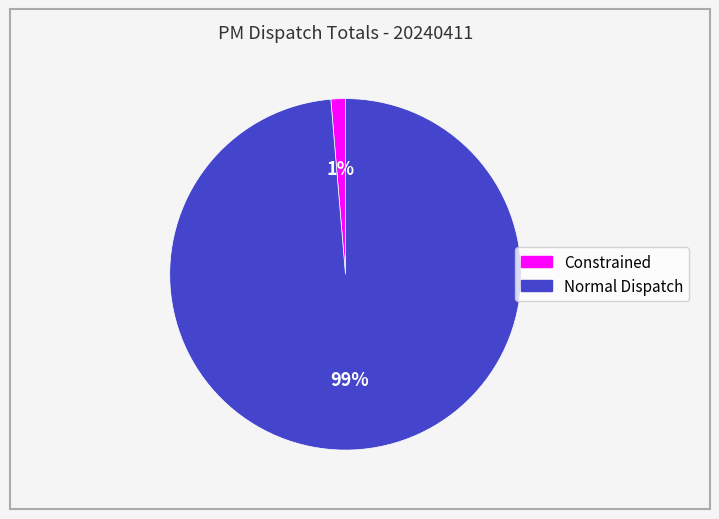

Which has a higher value, Constrained or Normal Dispatch?

Normal Dispatch